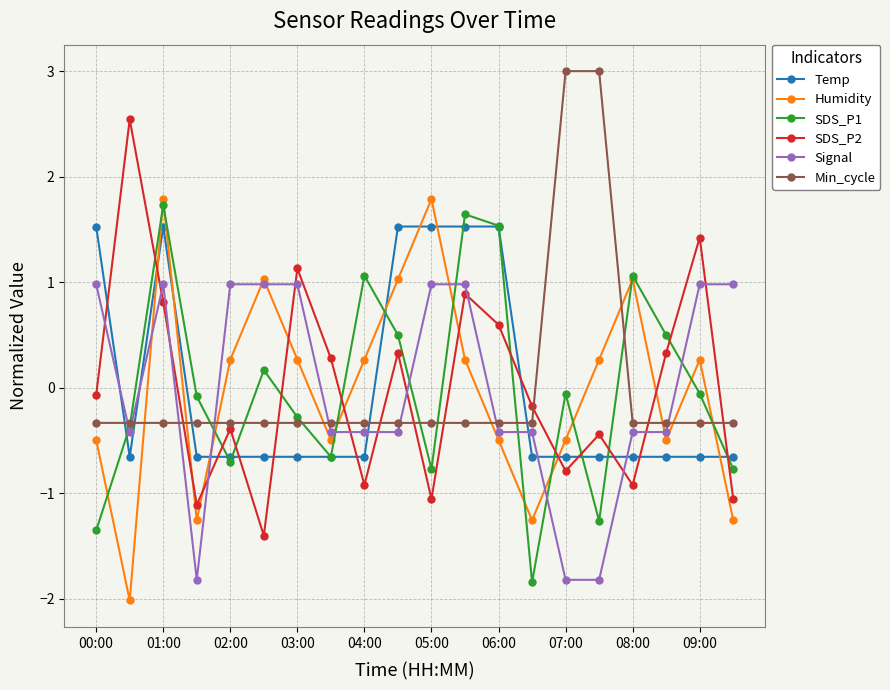

At how many categories does at least one series exceed -1?

20